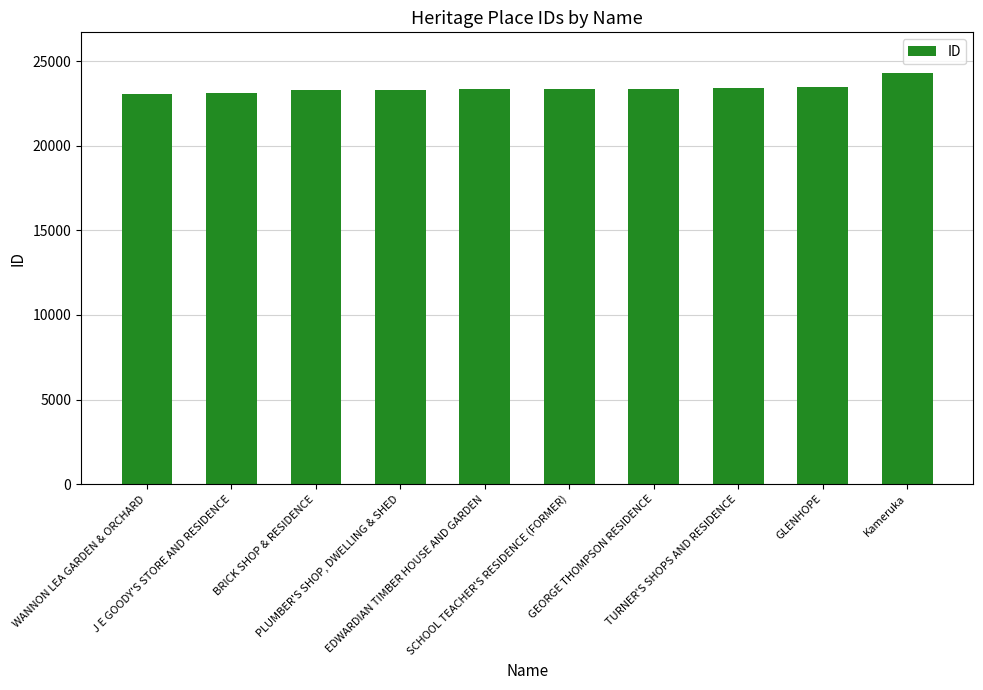

How many data points are less than 23360?

5